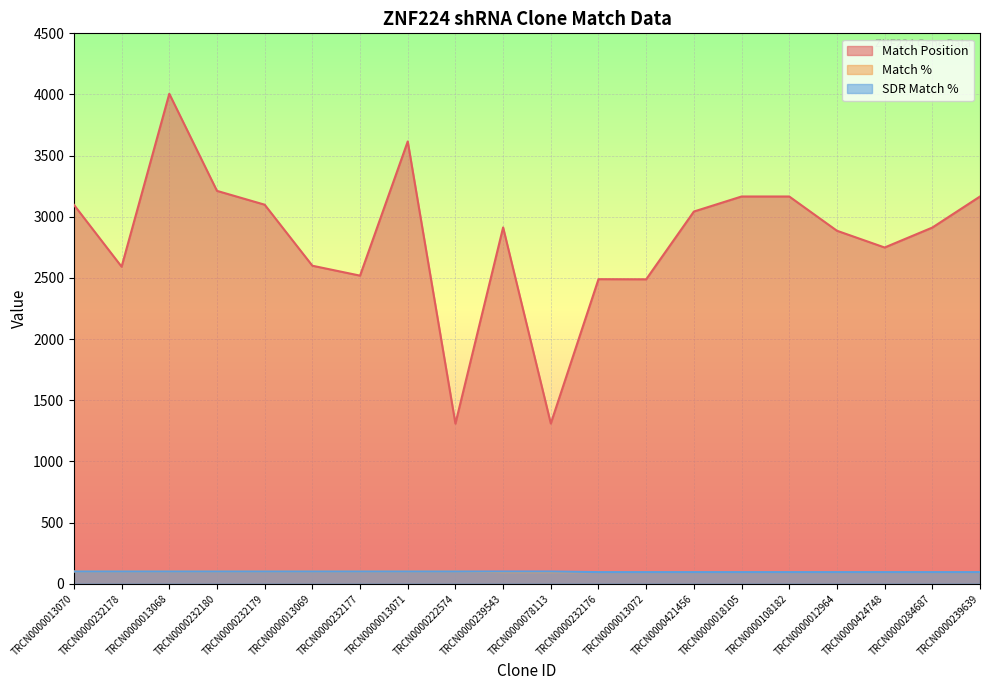

The SDR Match % series shows 34 at TRCN0000232178. True or false?

False